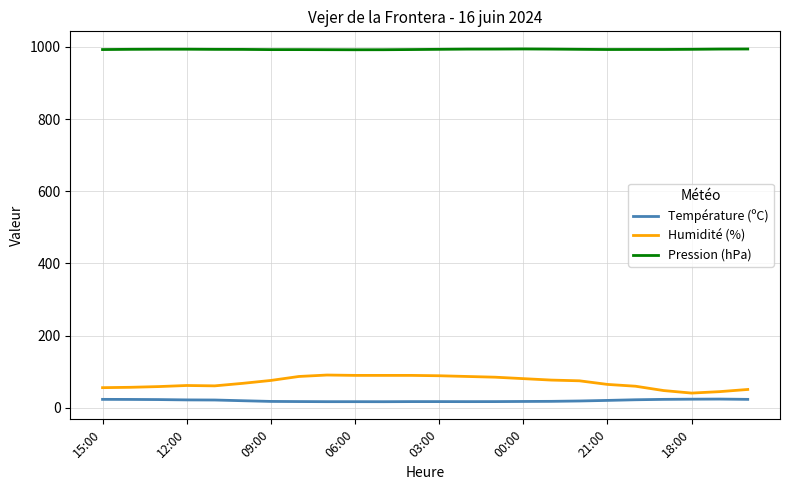

What is the minimum value for Pression (hPa)?

992.0